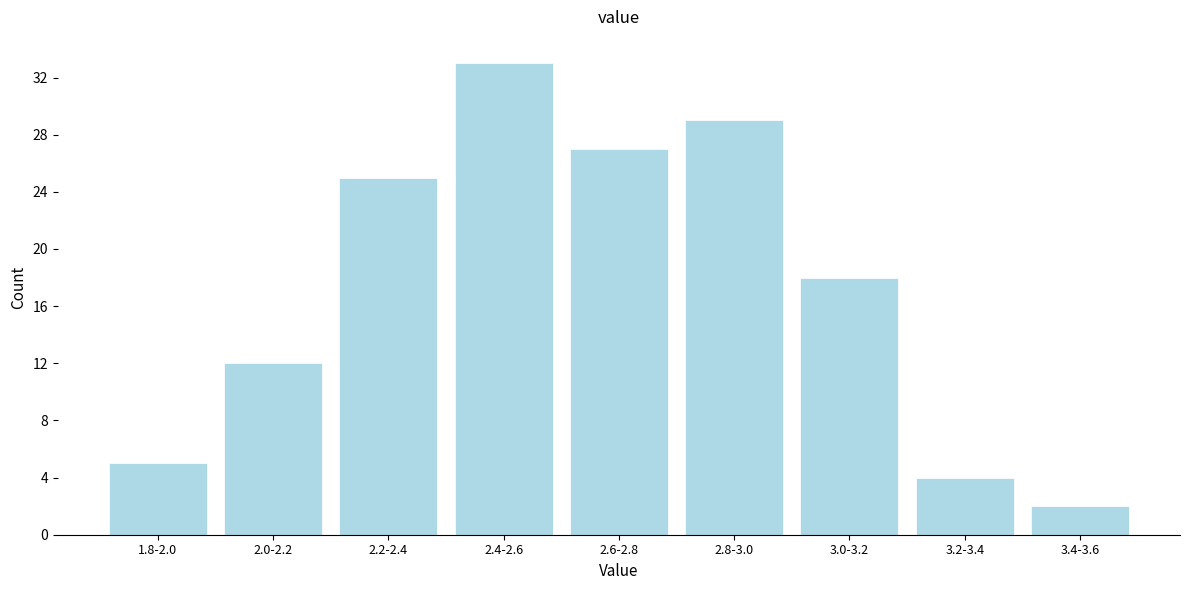

Reading right to left, transcribe all the data shown in this chart.

2	4	18	29	27	33	25	12	5